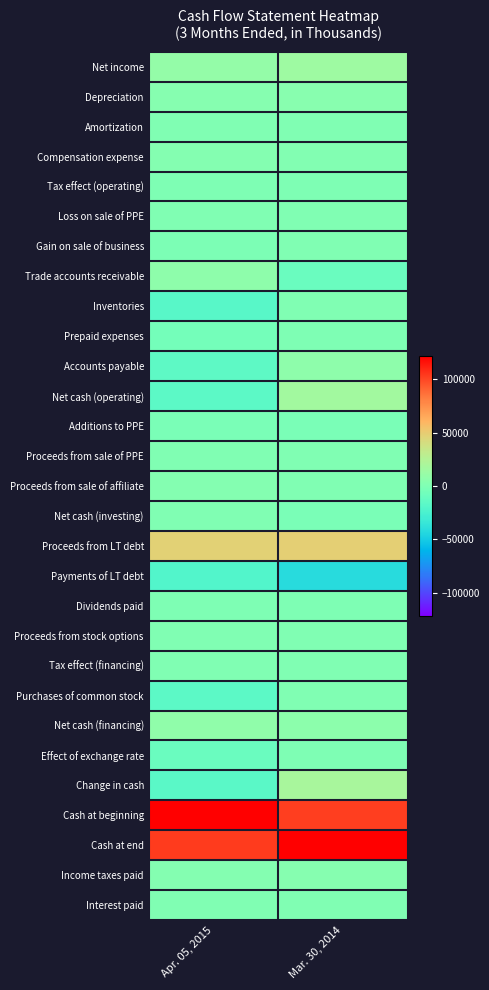

What is the total value across all series at Mar. 30, 2014?

288237